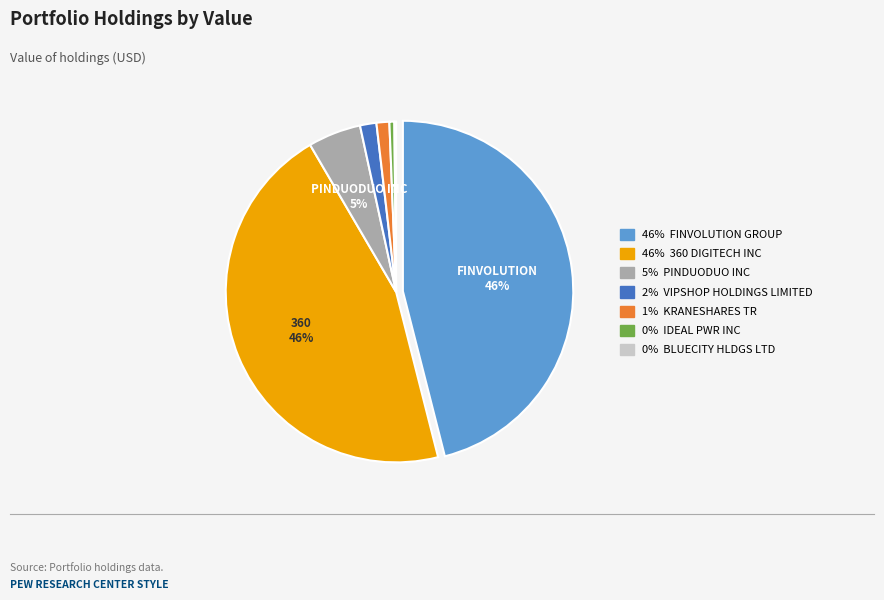

To the nearest percent, what is the average slice percentage?

14%